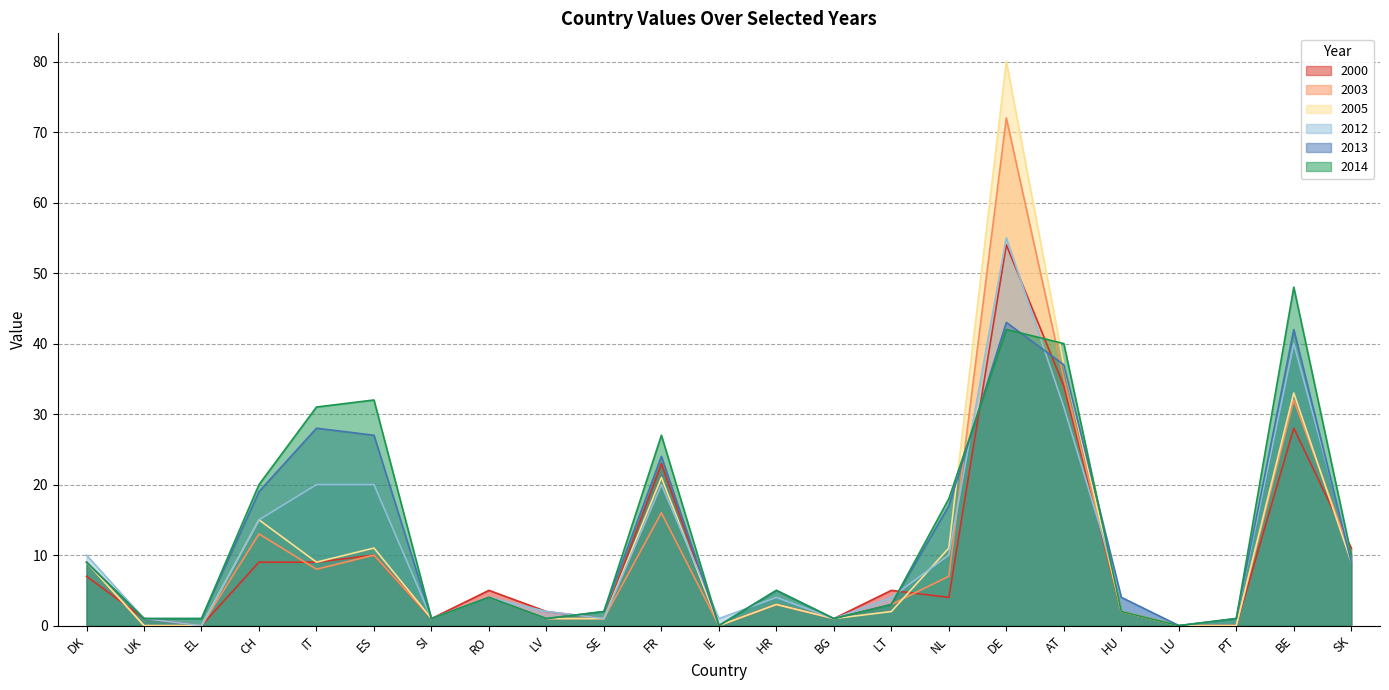

Which category has the lowest value in the 2014 series?

IE